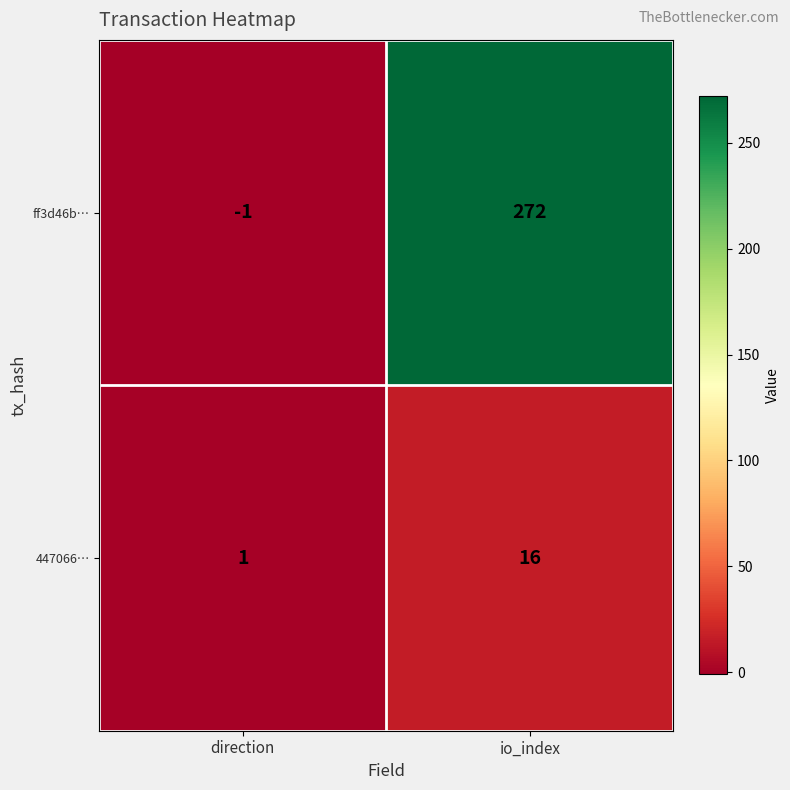

Reading right to left, transcribe all the data shown in this chart.

ff3d46b…: io_index=272	direction=-1
447066…: io_index=16	direction=1